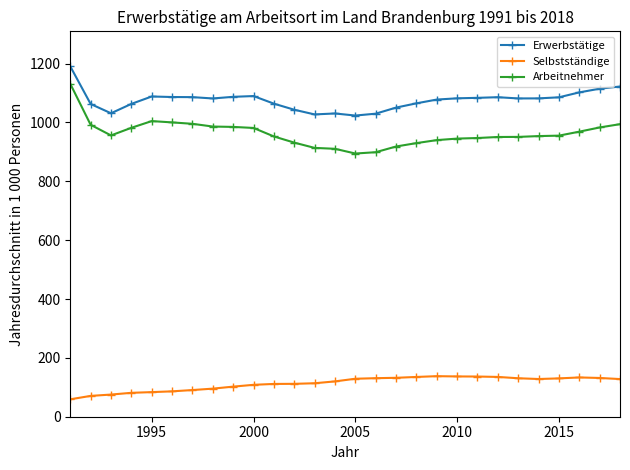

Which series has the widest spread of values?

Arbeitnehmer